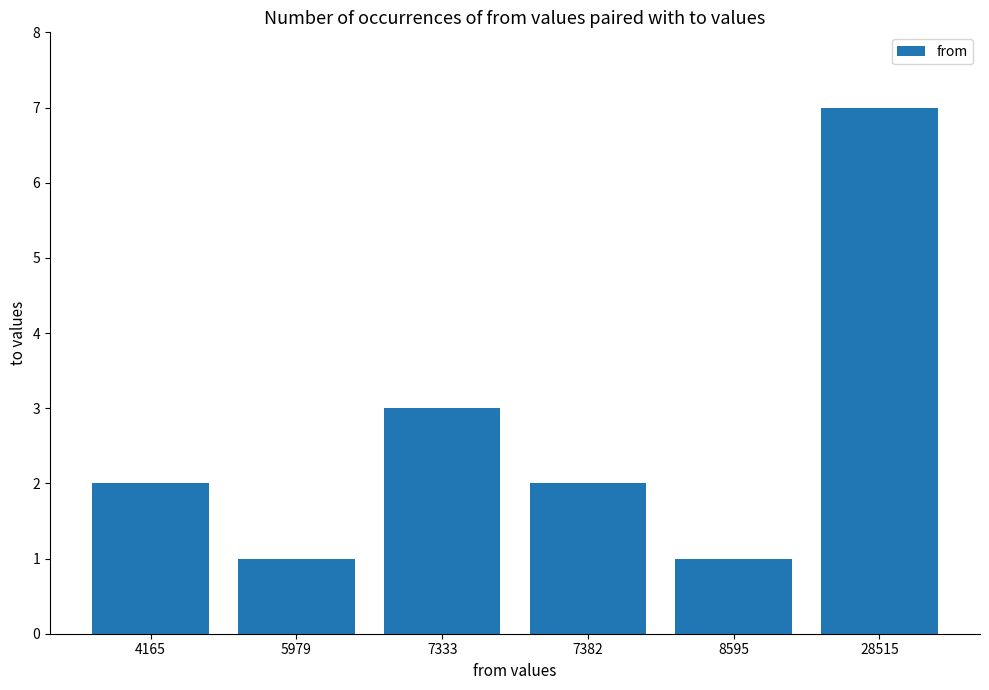

What is the smallest value displayed?

1